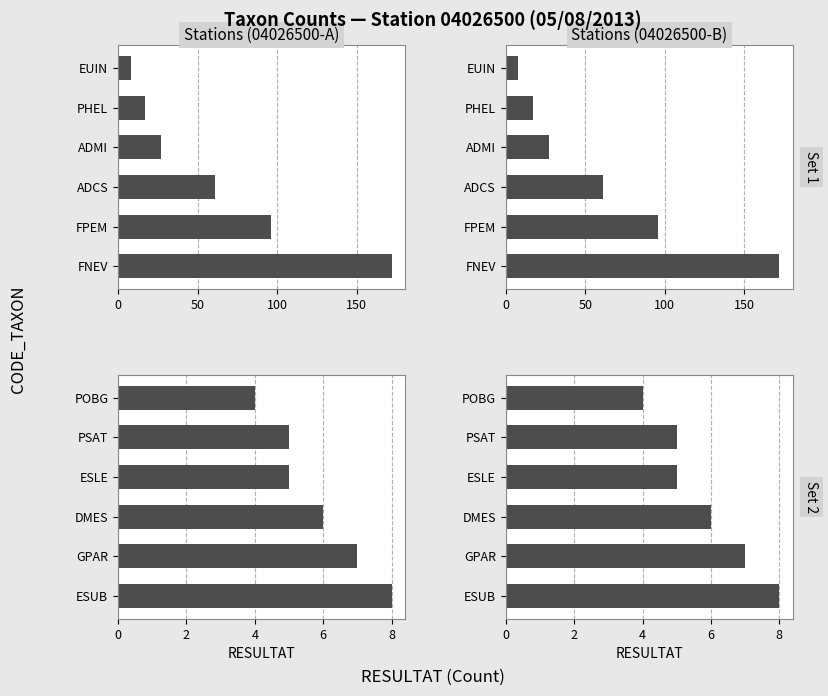

Between POBG and PSAT, which is larger?

PSAT